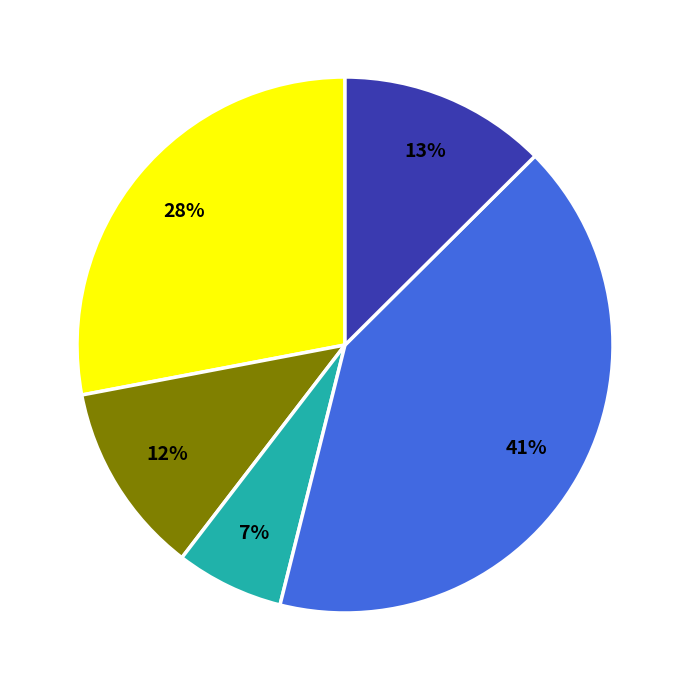

To the nearest percent, what is the average slice percentage?

20%